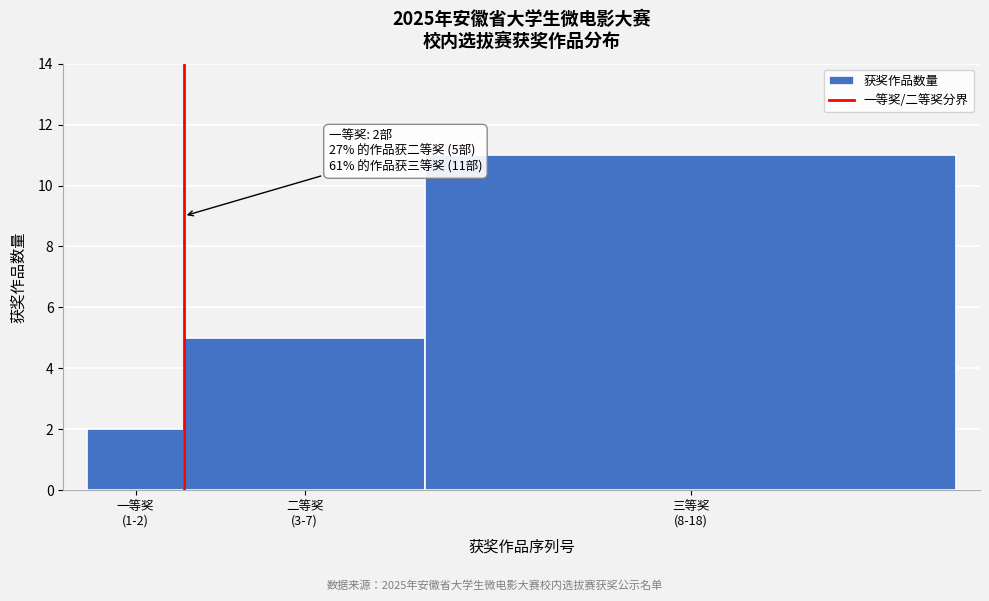

Reading left to right, list all the values displayed in this chart.

2	5	11